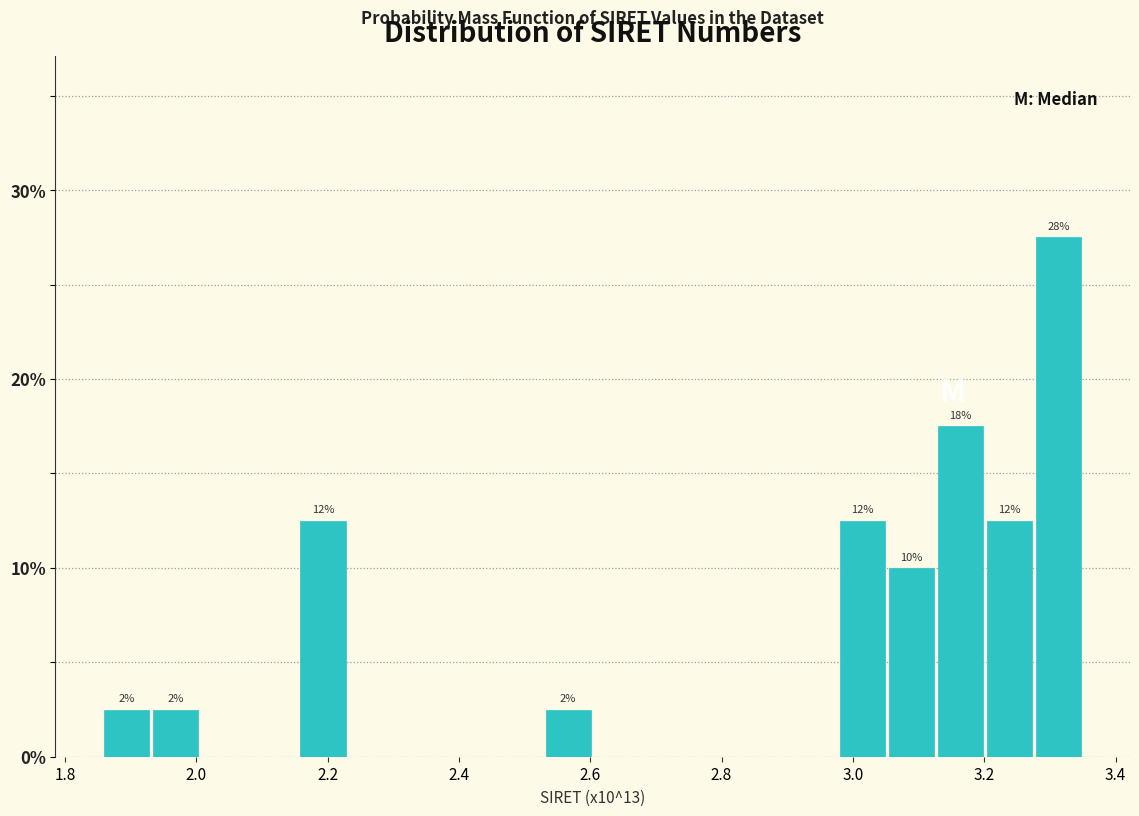

Around what value on the x-axis is the tallest bar? Give the approximate position of its centre, as read against the axis.

3.32